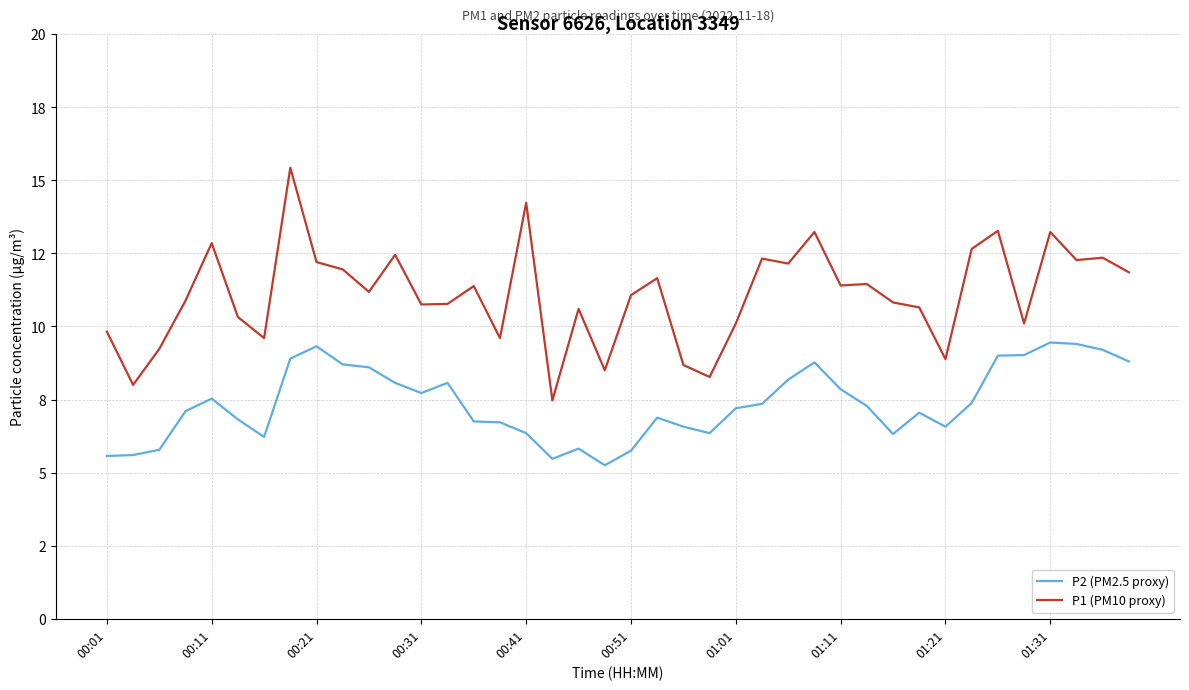

What are all the series names shown in the legend?

P2 (PM2.5 proxy), P1 (PM10 proxy)